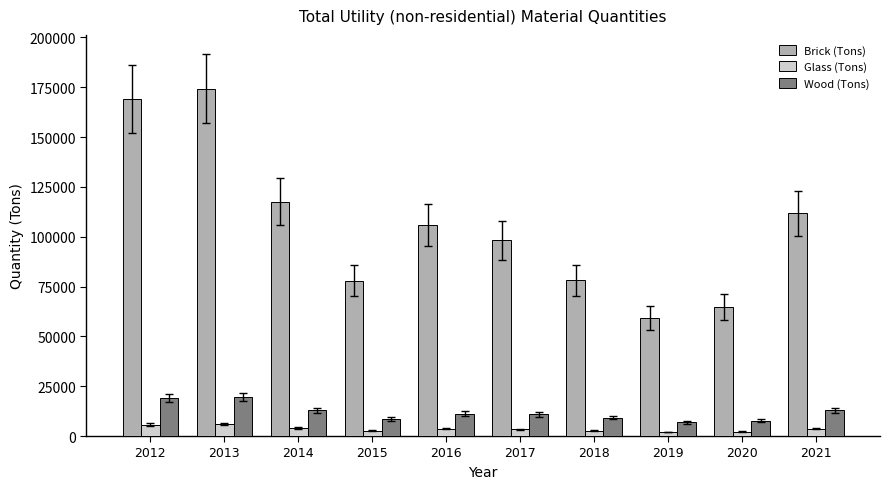

Is the value of Wood (Tons) at 2019 greater than the value of Brick (Tons) at 2018?

No